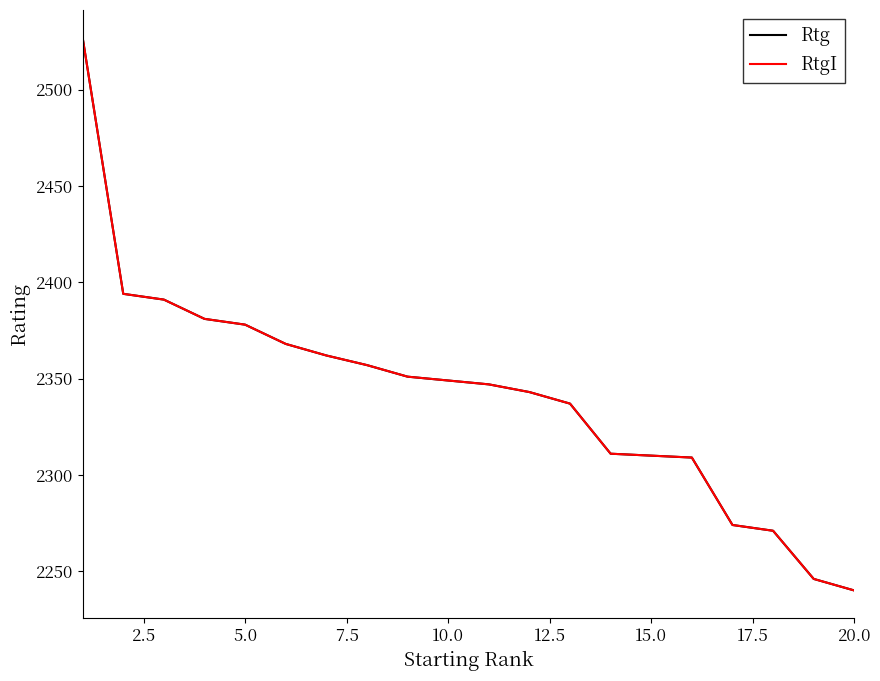

Is this an area chart (filled region under the line)?

No